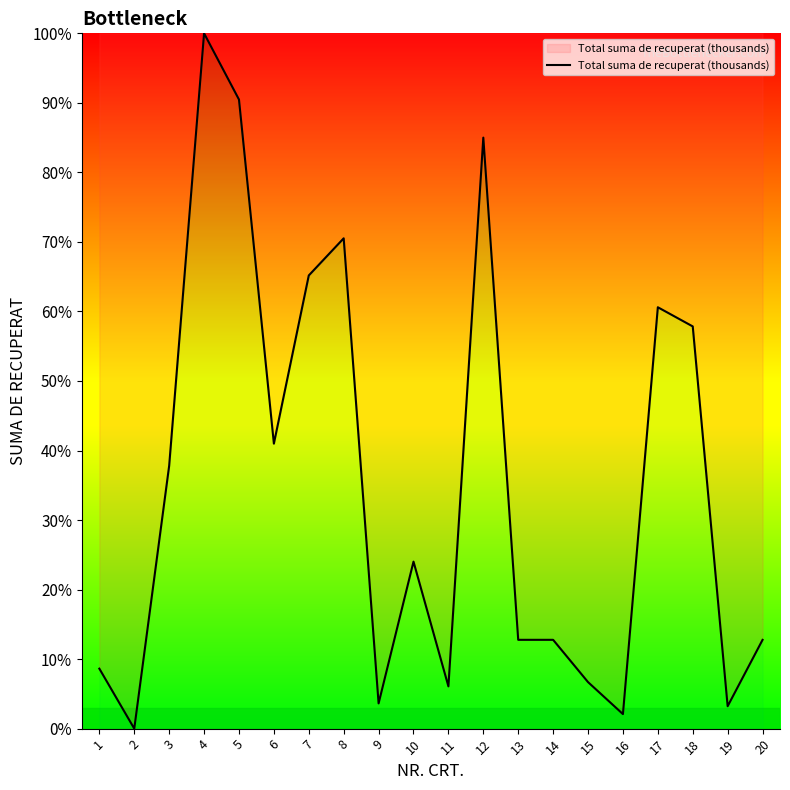

At which category does the chart reach its peak across all series?

4